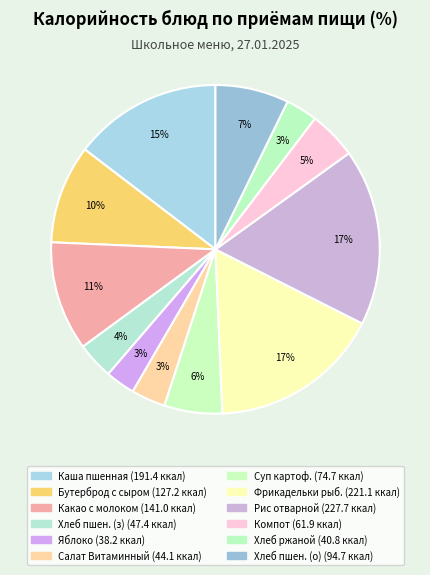

How many slices are in this pie chart?

12